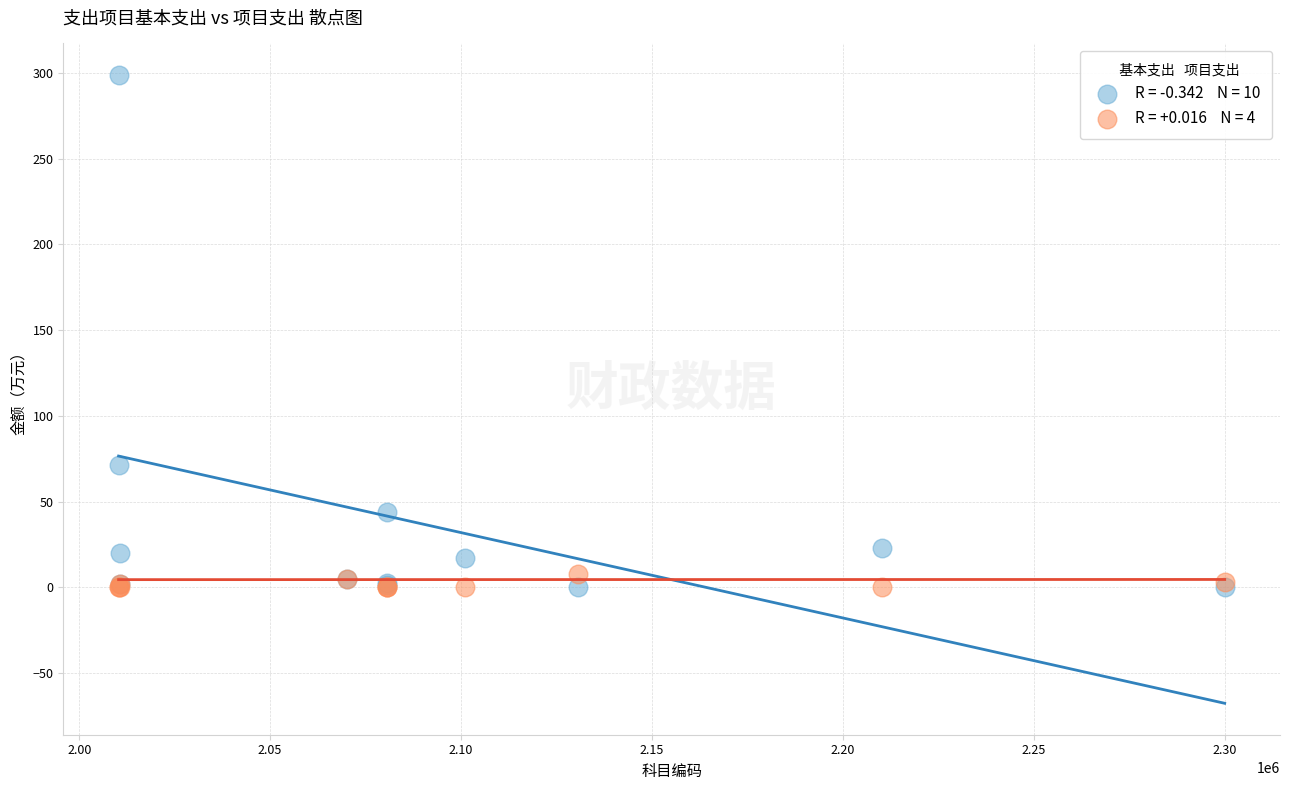

Across all series, what Y value is closest to 149?

71.6